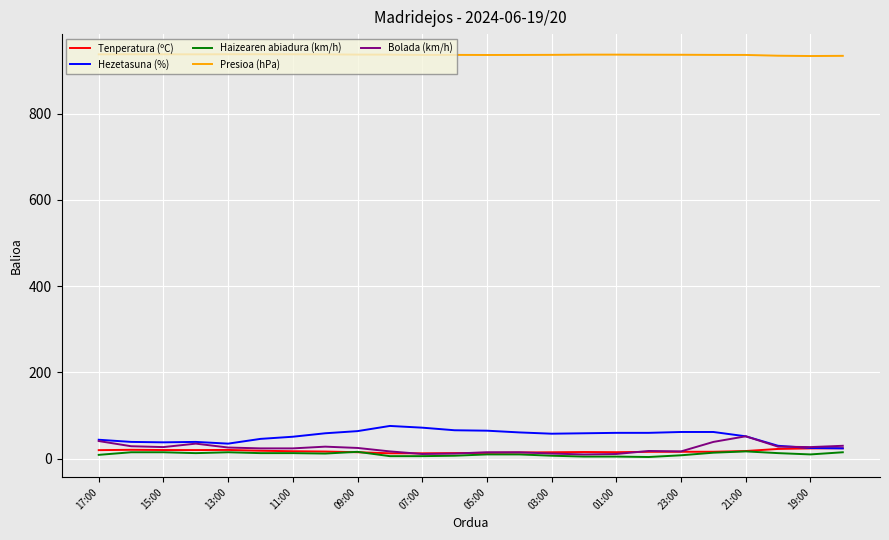

True or false: Bolada (km/h) and Presioa (hPa) intersect in this chart.

False